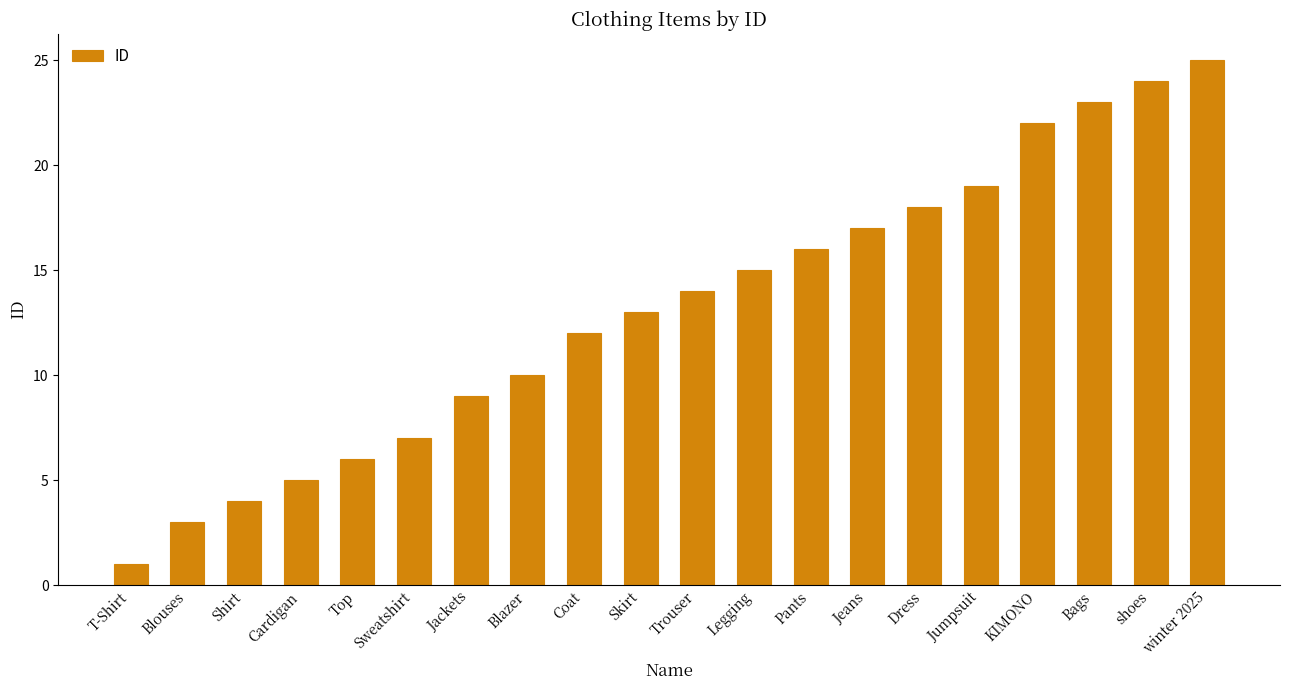

What is the difference between the values at Legging and KIMONO?

7